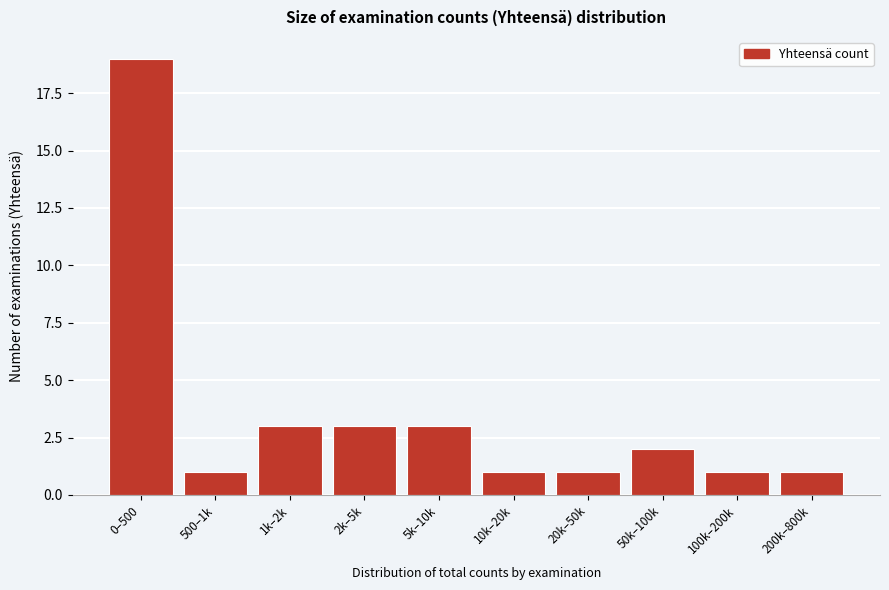

Reading left to right, what are all the values shown in this chart?

19	1	3	3	3	1	1	2	1	1